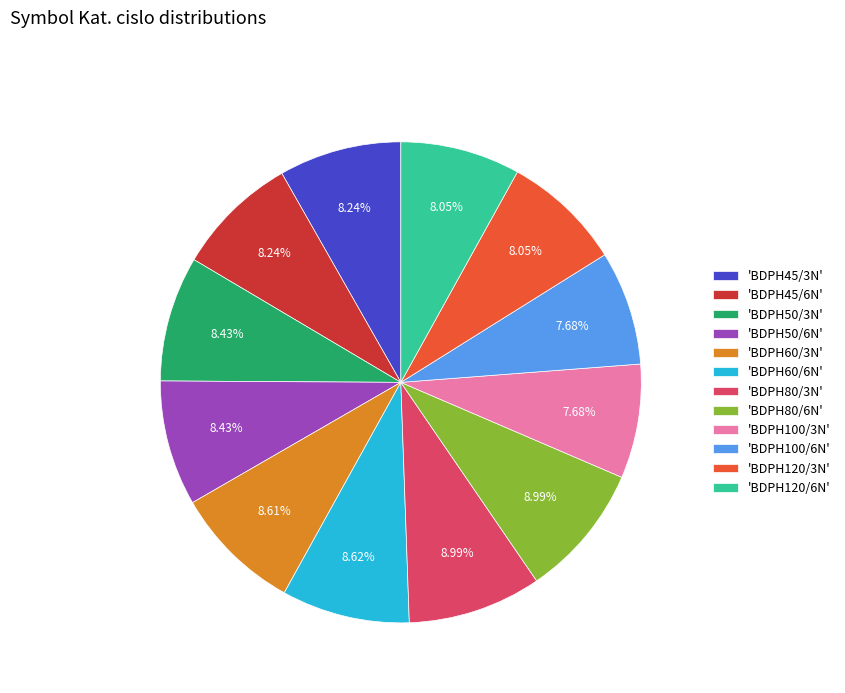

To the nearest percent, what is the difference between the largest and smallest slice percentages?

1%